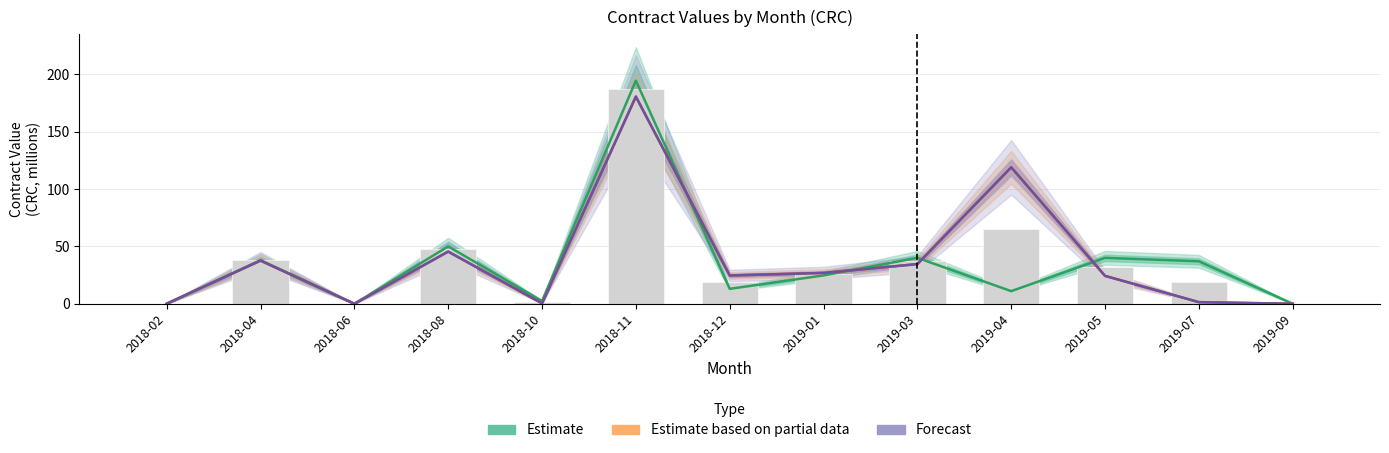

Read the Forecast value at 2019-04.

118.9